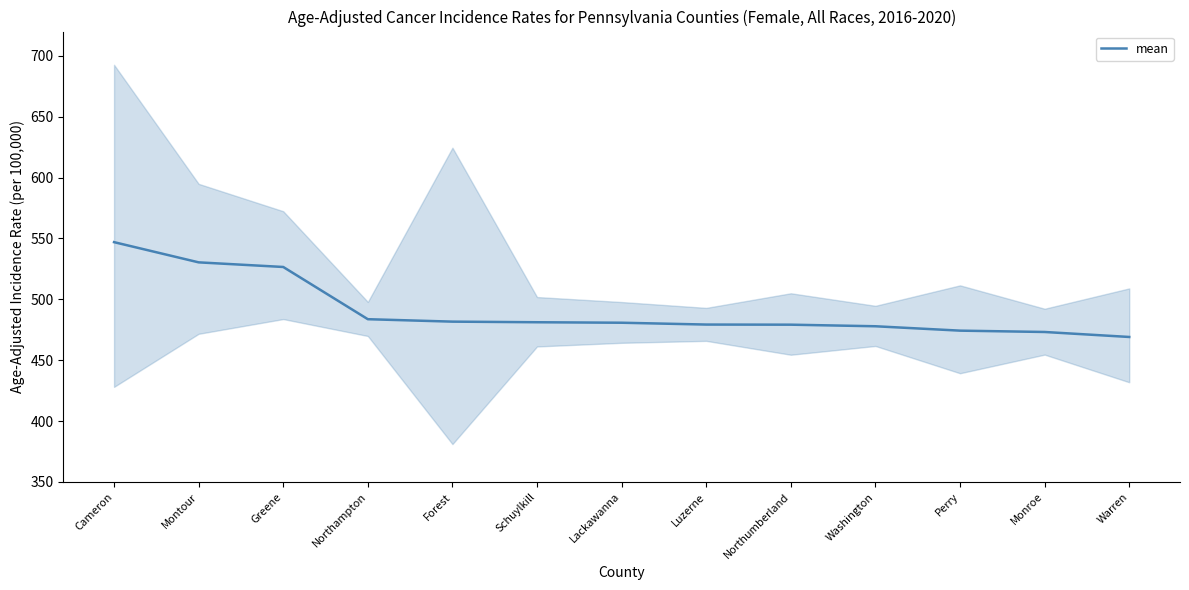

At which category does the chart reach its minimum across all series?

Warren